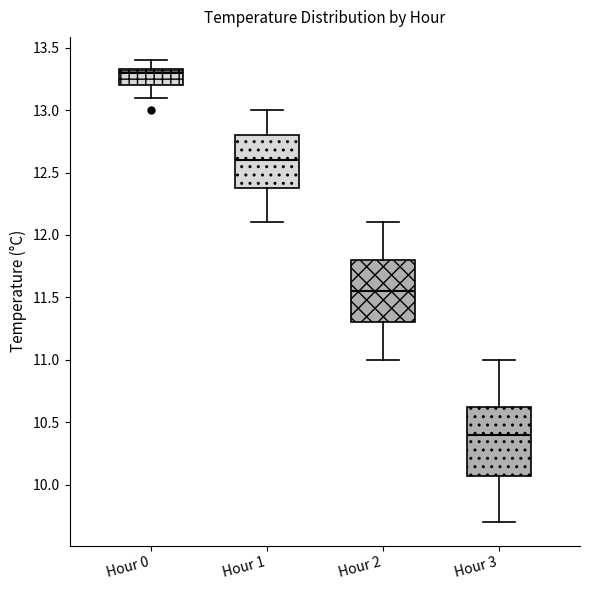

Which box is the tallest, from its lower edge to its upper edge?

Hour 3